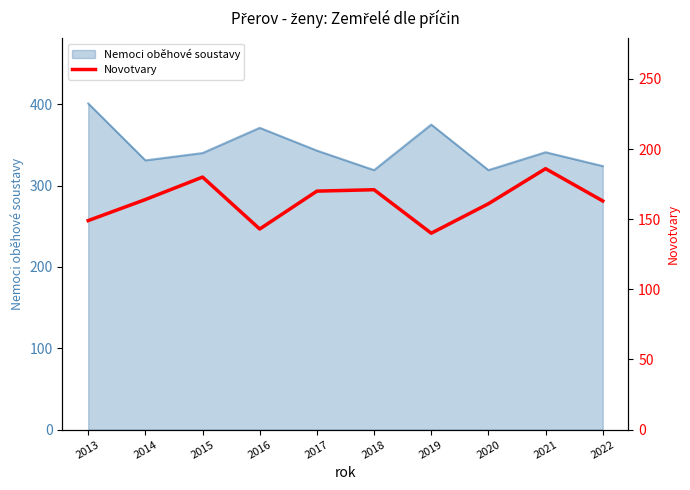

Rank the categories by value from lowest to highest.

2019, 2016, 2013, 2020, 2022, 2014, 2017, 2018, 2015, 2021